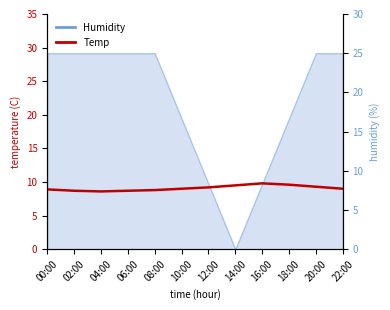

True or false: the data shows 9.0 at 10:00.

True